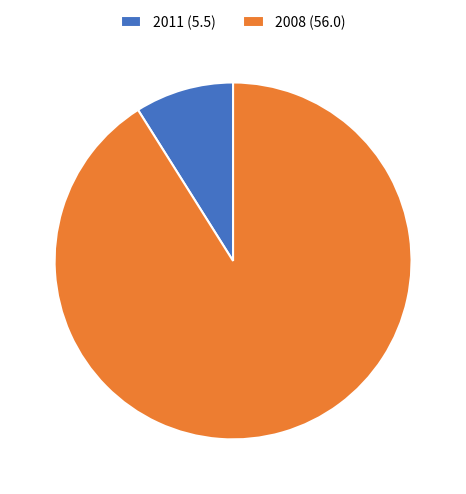

Rank the categories by value from lowest to highest.

2011 (5.5), 2008 (56.0)